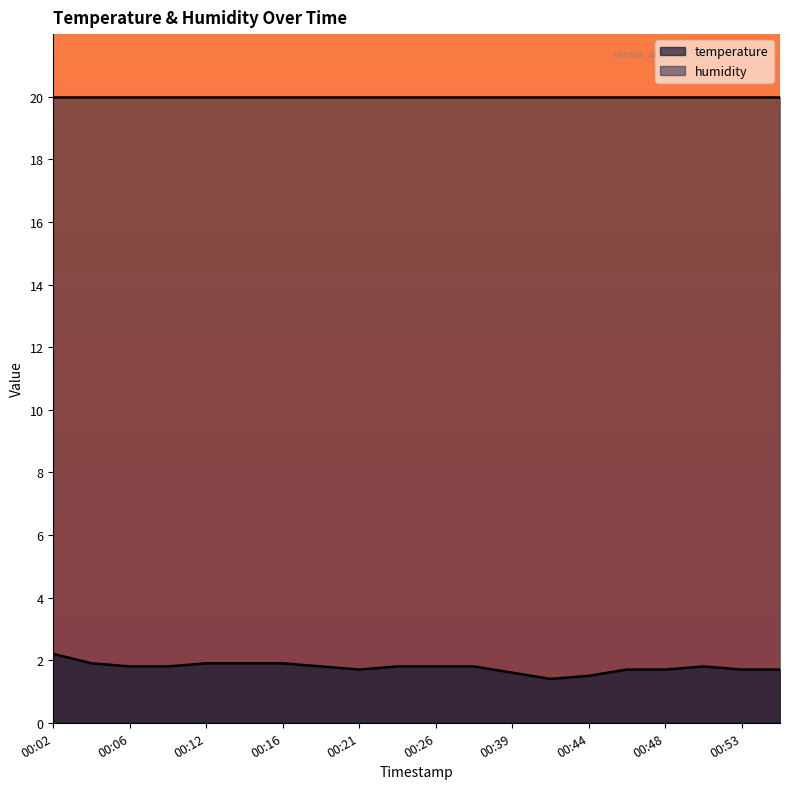

What is the value of the 17th point from the left?

1.7